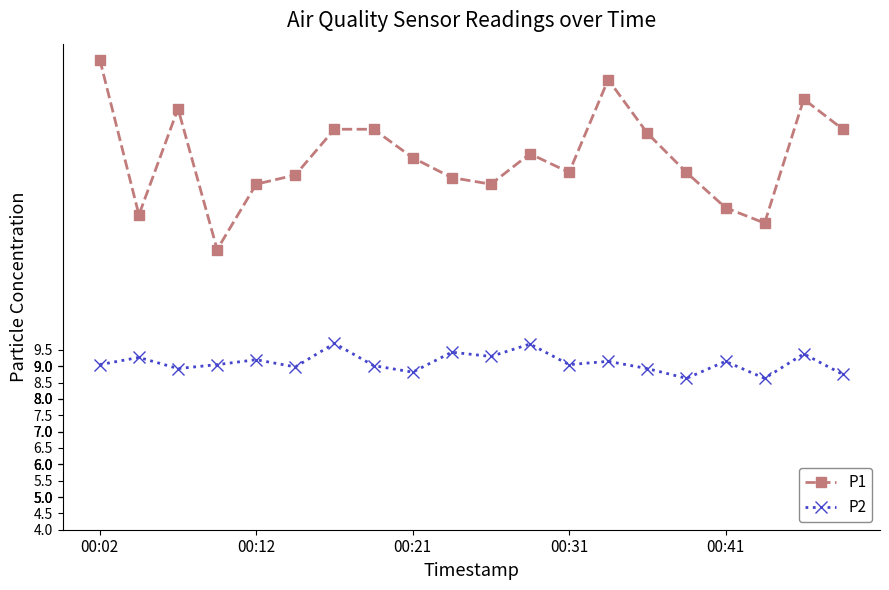

True or false: P2 and P1 cross at least once.

False